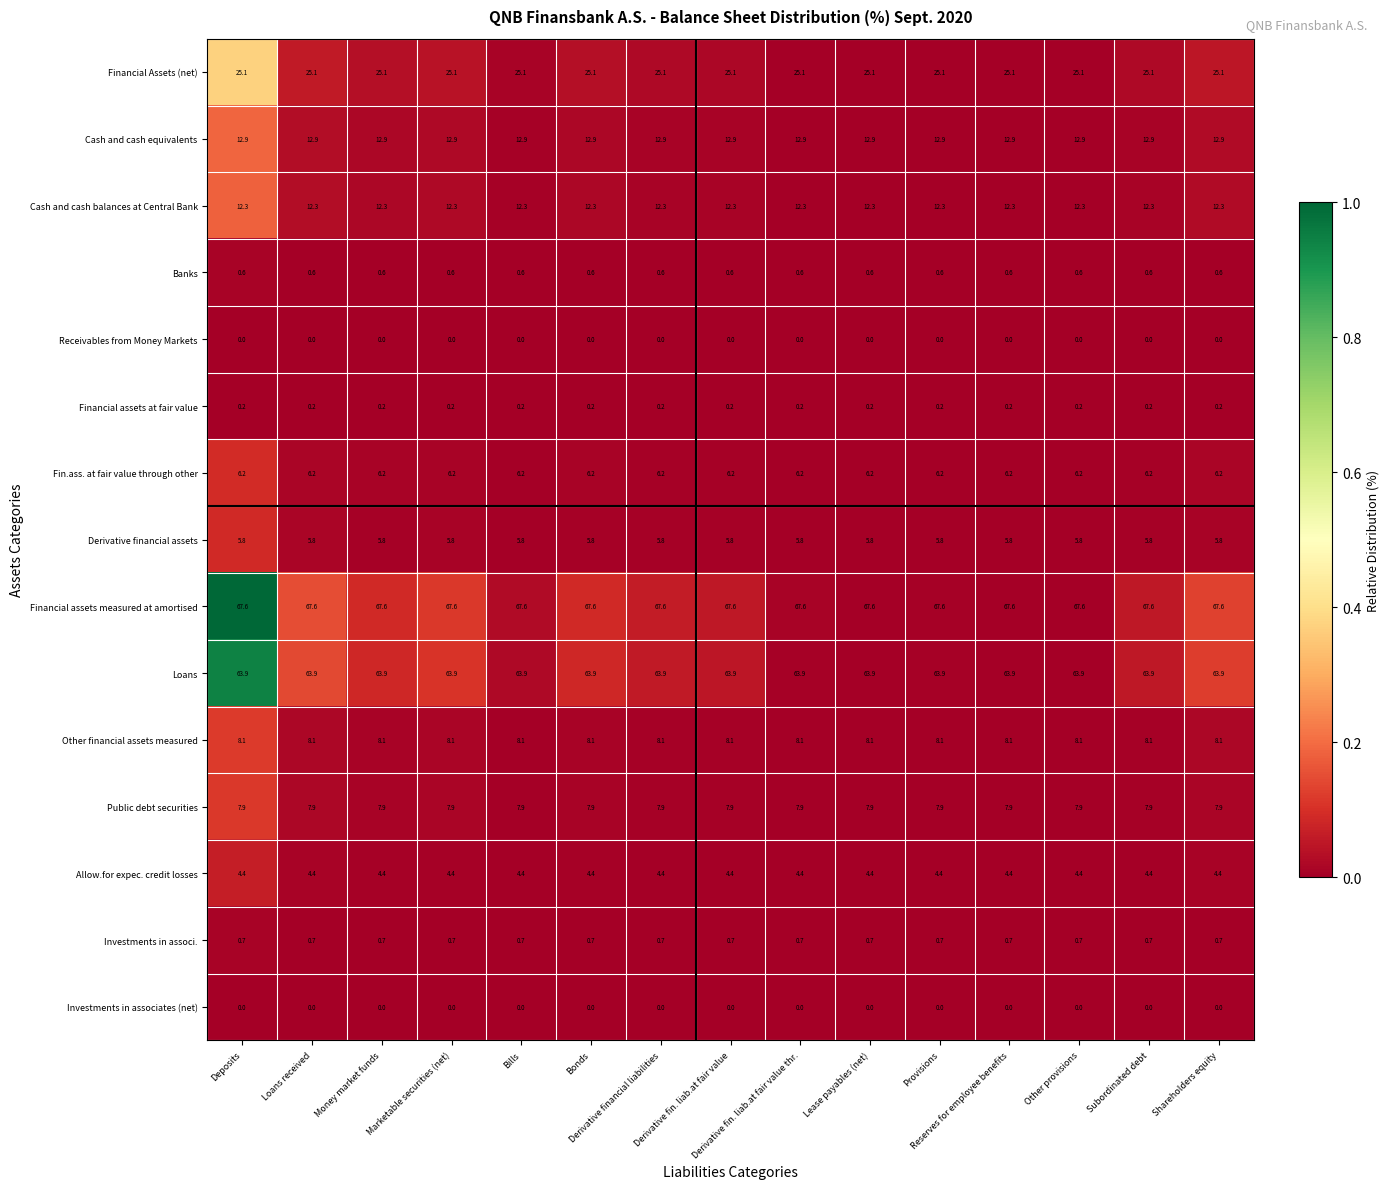

How many categories are shown in the chart?

15